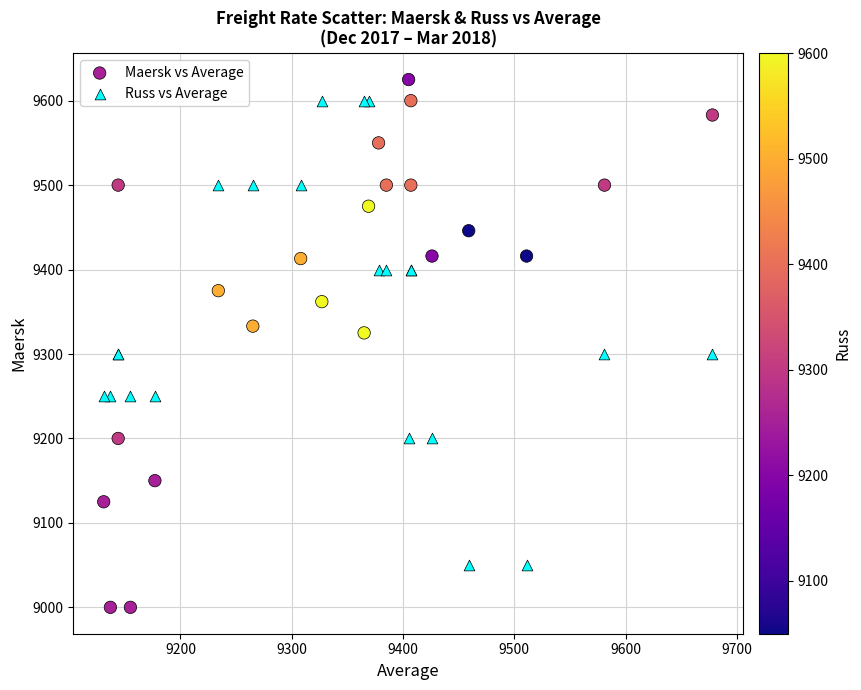

Which series reaches the minimum Y coordinate?

Maersk vs Average